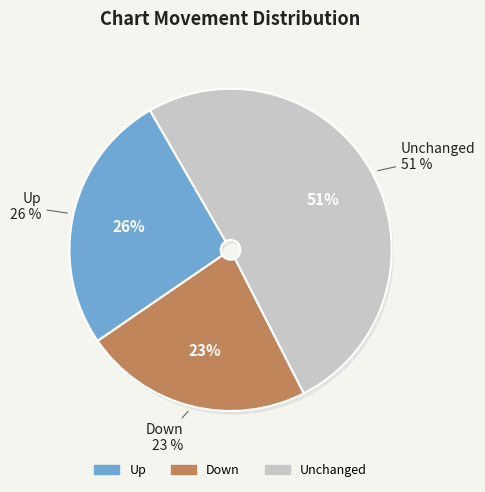

What percentage is the up slice, to the nearest percent?

26%